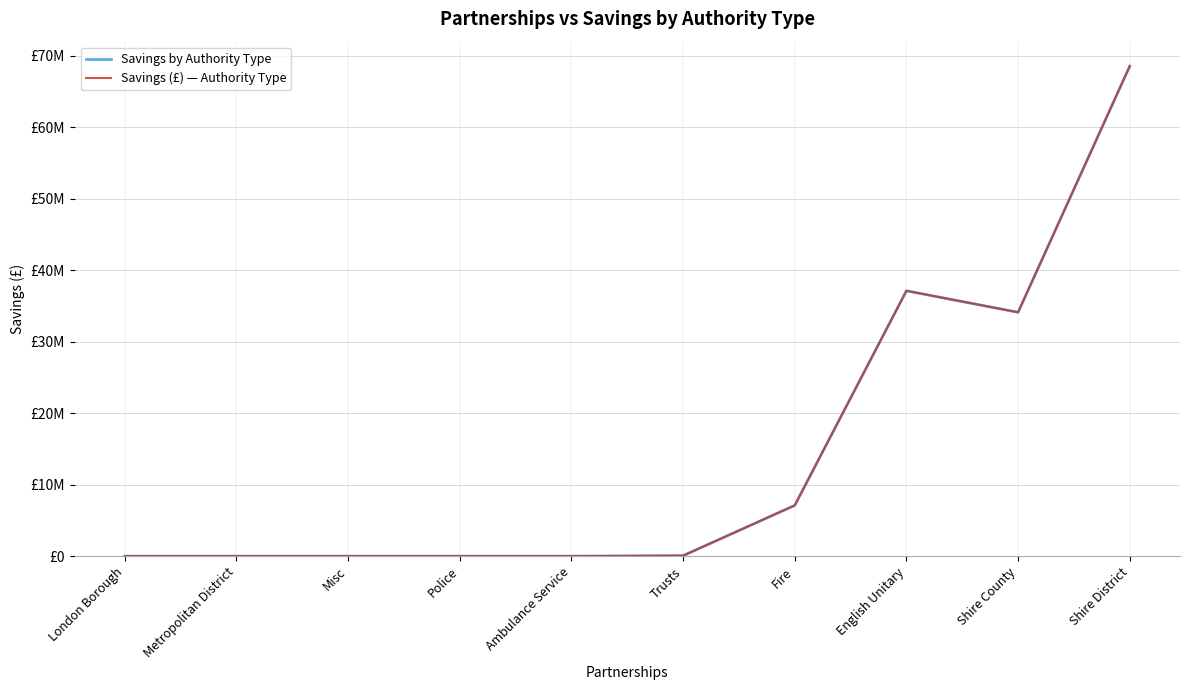

Reading left to right, list all the values displayed in this chart.

Savings by Authority Type: 0	0	0	0	0	68000	7099953	37105451	34099439	68518635
Savings (£) — Authority Type: 0	0	0	0	0	68000	7099953	37105451	34099439	68518635